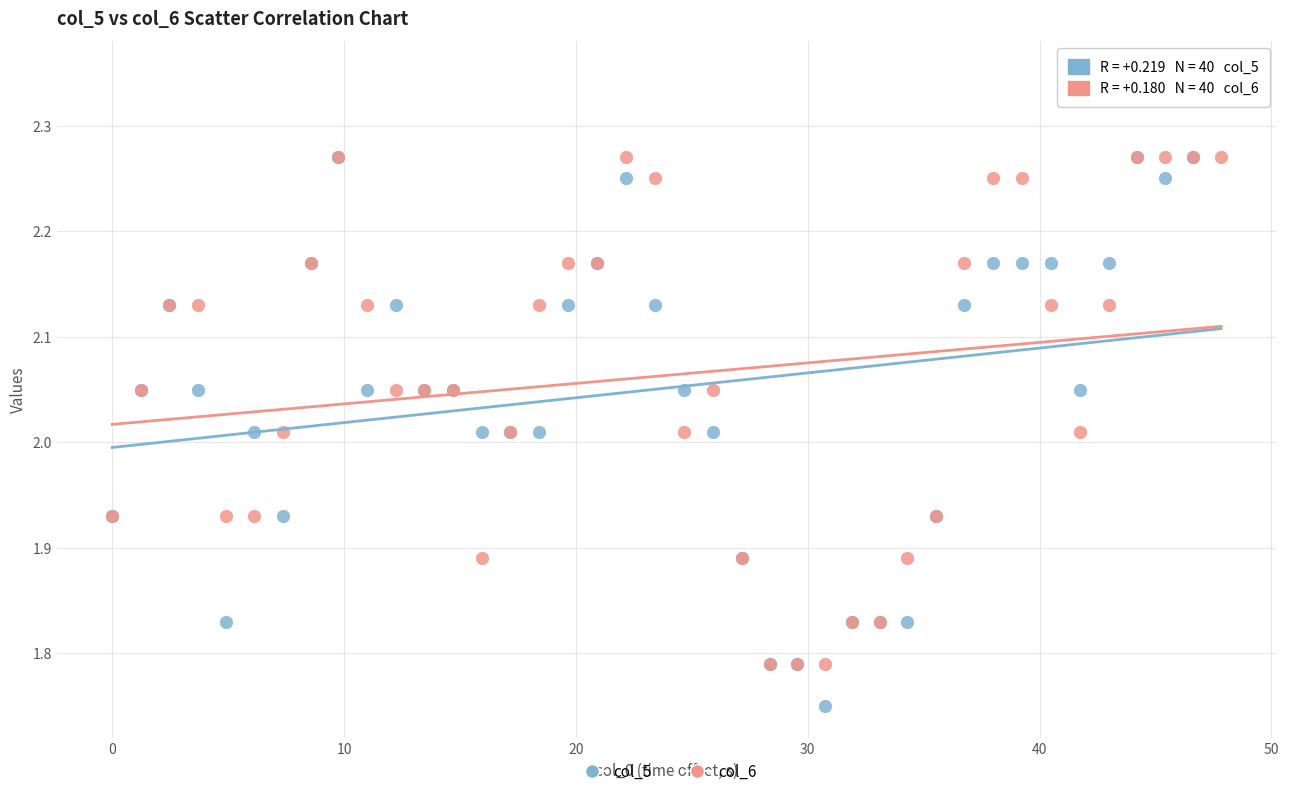

What are all the series names shown in the legend?

col_5, col_6